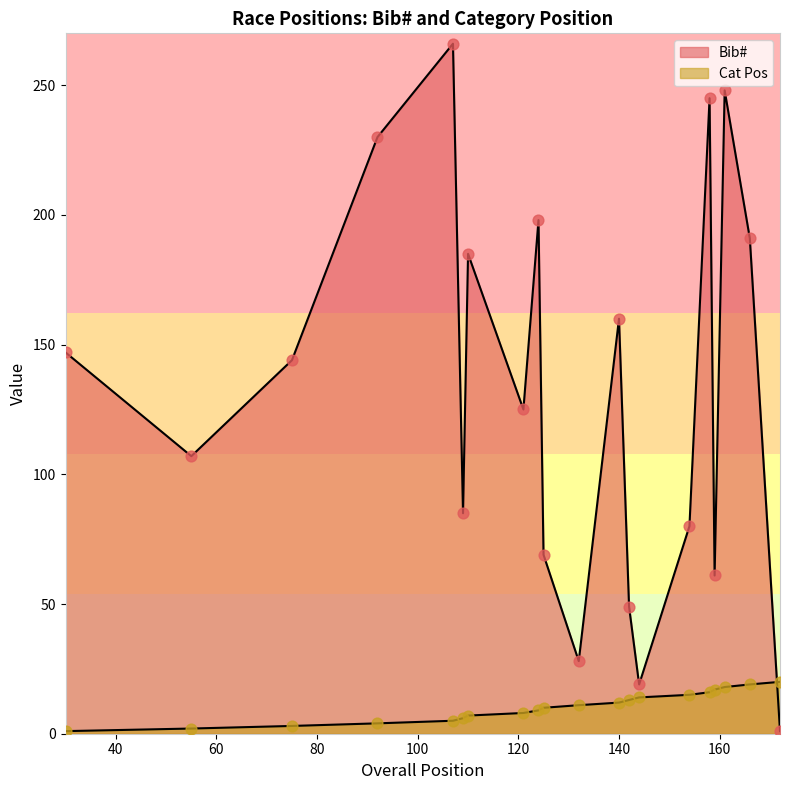

Is the value of Bib# at 30 greater than the value of Cat Pos at 158?

Yes